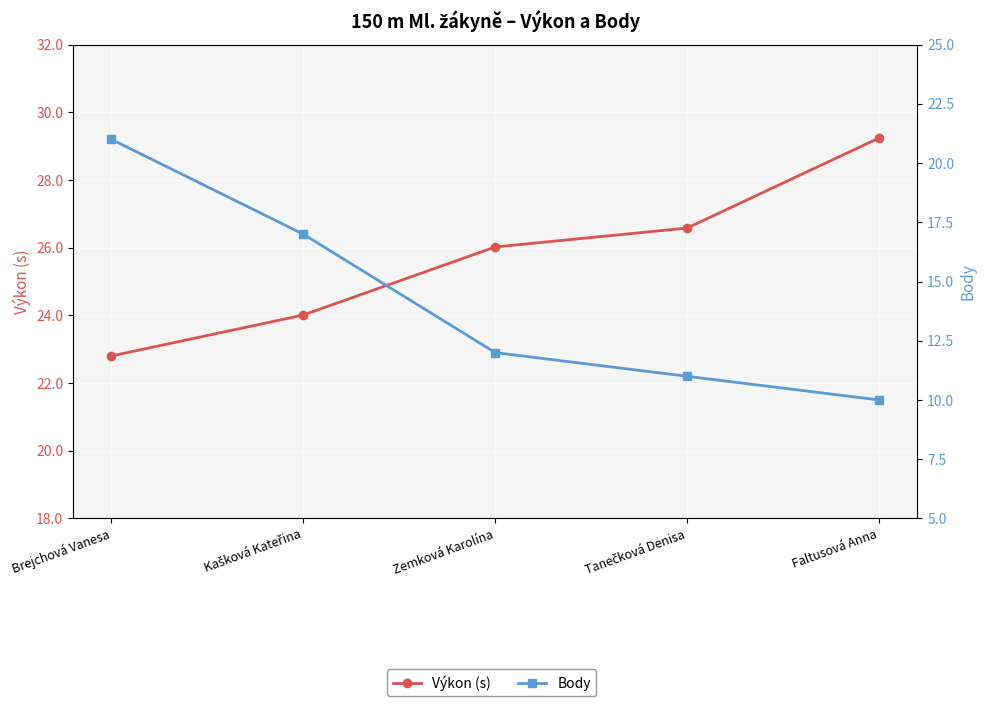

Reading left to right, list all the values displayed in this chart.

Výkon (s): Brejchová Vanesa=22.8	Kašková Kateřina=24.0	Zemková Karolína=26.0	Tanečková Denisa=26.6	Faltusová Anna=29.2
Body: Brejchová Vanesa=21.0	Kašková Kateřina=17.0	Zemková Karolína=12.0	Tanečková Denisa=11.0	Faltusová Anna=10.0